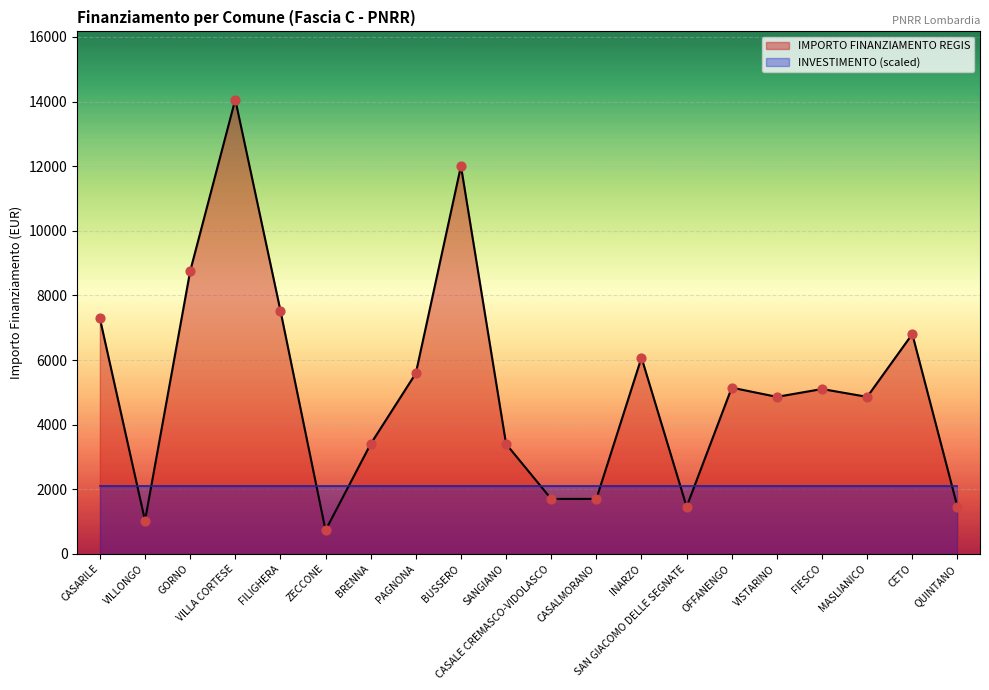

Approximately how many times larger is the value at VISTARINO compared to QUINTANO?

3.3